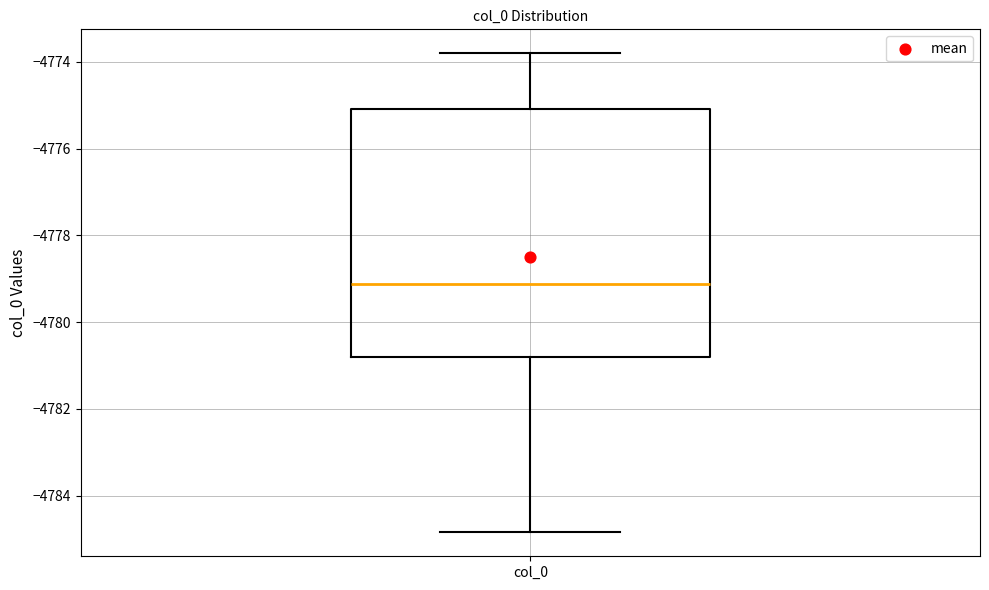

Transcribe this box plot: give where the median line is, the range the box spans, and where the two whiskers end, as read against the y-axis. The values are not printed on the chart, so give them approximately, as read against the axis.

median -4779.2, box -4780.8 to -4775.0, whiskers -4784.8 to -4773.8